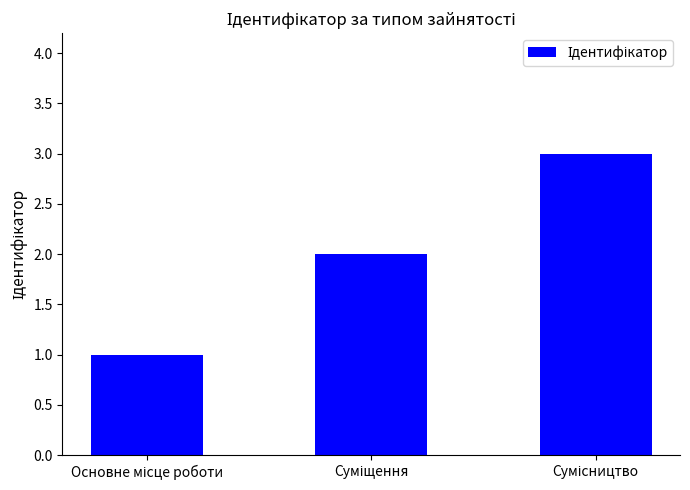

Reading left to right, what are all the values shown in this chart?

1	2	3